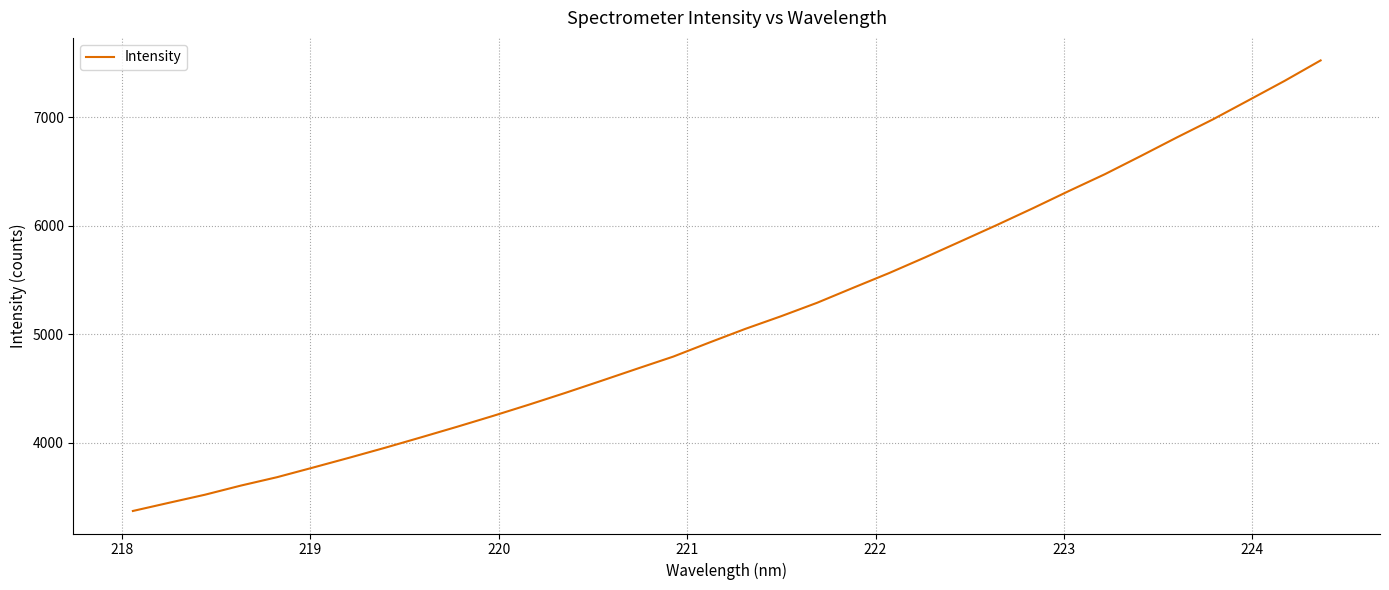

What is the smallest value displayed?

3369.0